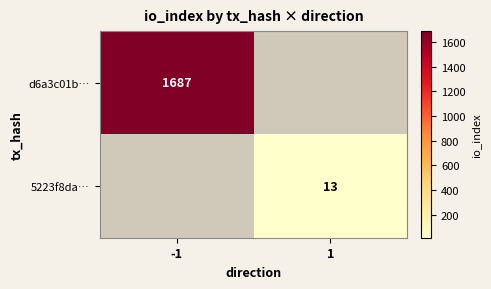

The d6a3c01b… series shows 1687 at -1. True or false?

True